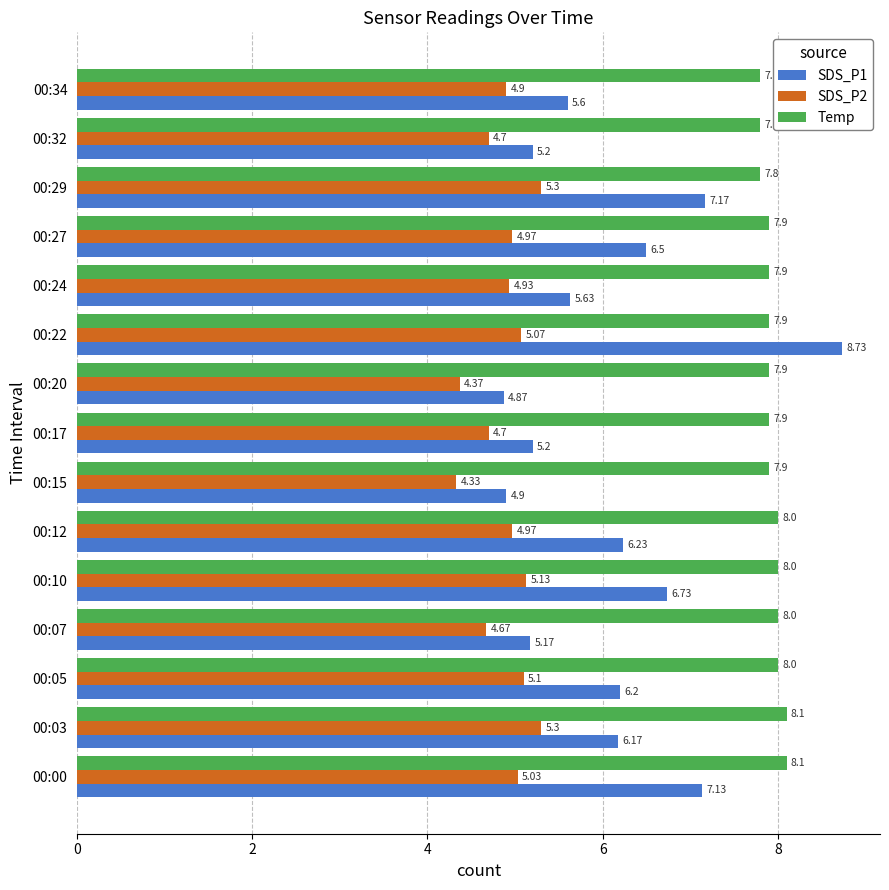

What is the difference between the maximum and second lowest values in the Temp series?

0.3